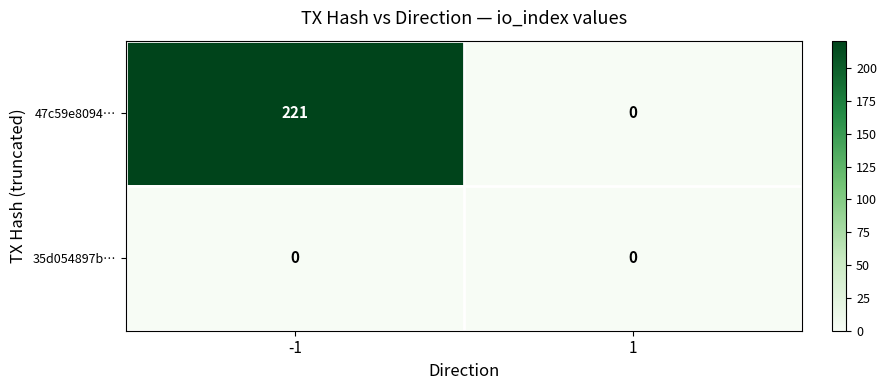

Reading right to left, list all the values displayed in this chart.

47c59e8094…: 0	221
35d054897b…: 0	0